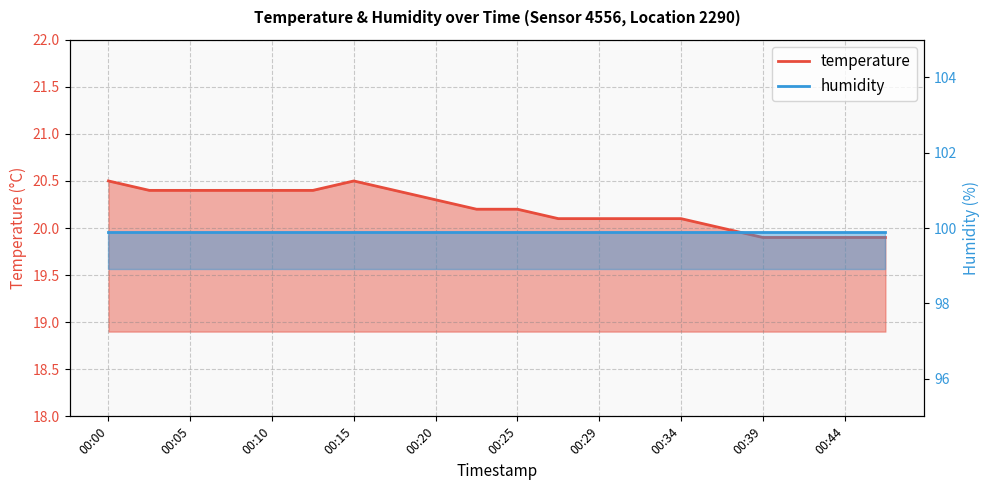

List the labels in order of value, largest first.

00:00, 00:15, 00:03, 00:05, 00:08, 00:10, 00:12, 00:17, 00:20, 00:22, 00:25, 00:27, 00:29, 00:32, 00:34, 00:37, 00:39, 00:42, 00:44, 00:46